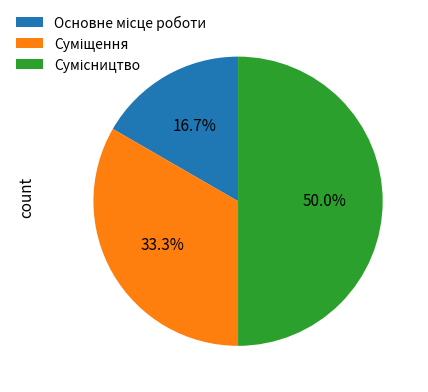

Which has a higher value, Основне місце роботи or Суміщення?

Суміщення